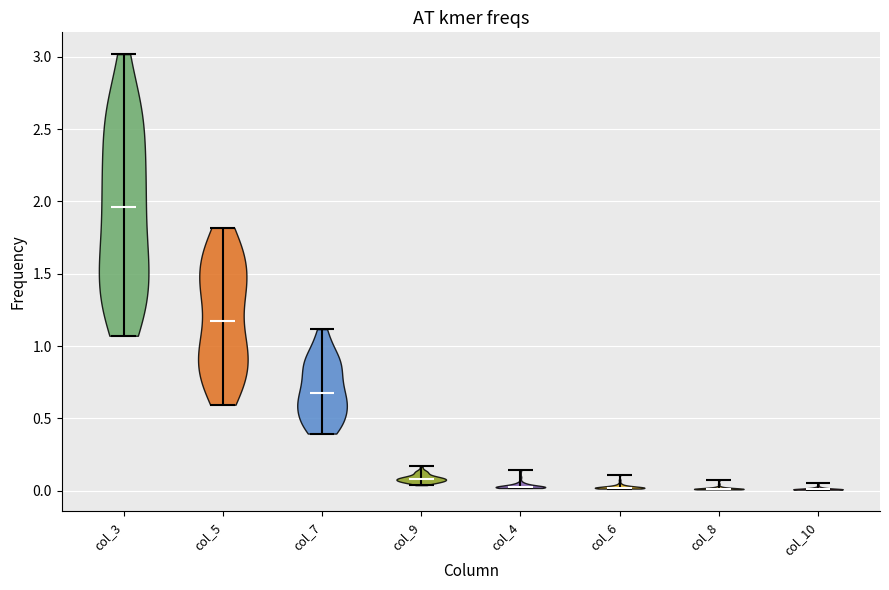

Reading left to right, read every violin against the y-axis: where its median line is, and the lowest and highest points it reaches. The values are not printed on the chart, so give them approximately, as read against the axis.

col_3: median line 1.95, lowest point 1.05, highest point 3.00
col_5: median line 1.15, lowest point 0.60, highest point 1.80
col_7: median line 0.70, lowest point 0.40, highest point 1.10
col_9: median line 0.10, lowest point 0.05, highest point 0.15
col_4: median line 0.00, lowest point 0.00, highest point 0.15
col_6: median line 0.00, lowest point 0.00, highest point 0.10
col_8: median line 0.00, lowest point 0.00, highest point 0.05
col_10: median line 0.00, lowest point 0.00, highest point 0.05